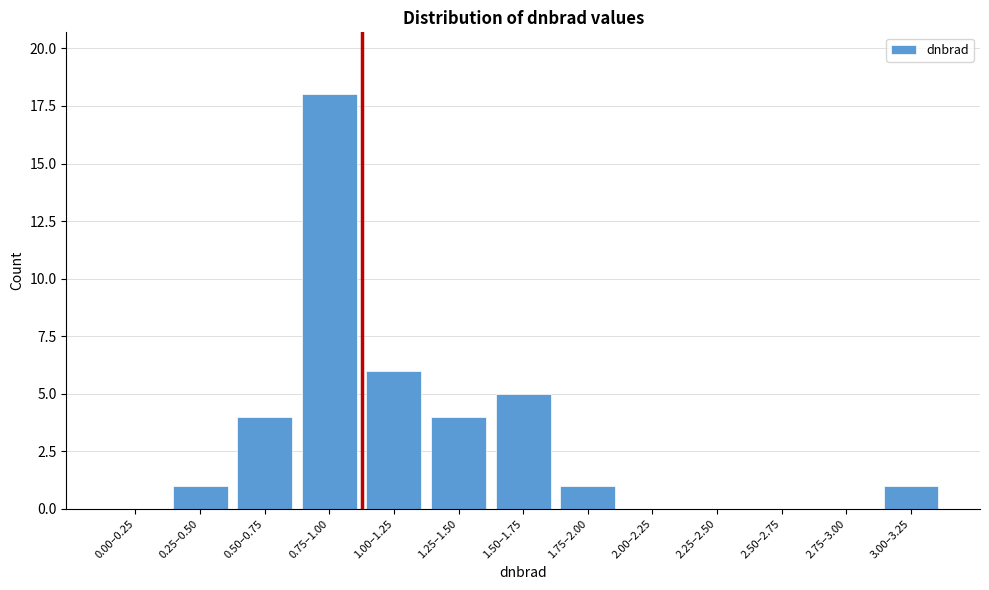

Reading left to right, transcribe all the data shown in this chart.

0.00–0.25=0	0.25–0.50=1	0.50–0.75=4	0.75–1.00=18	1.00–1.25=6	1.25–1.50=4	1.50–1.75=5	1.75–2.00=1	2.00–2.25=0	2.25–2.50=0	2.50–2.75=0	2.75–3.00=0	3.00–3.25=1